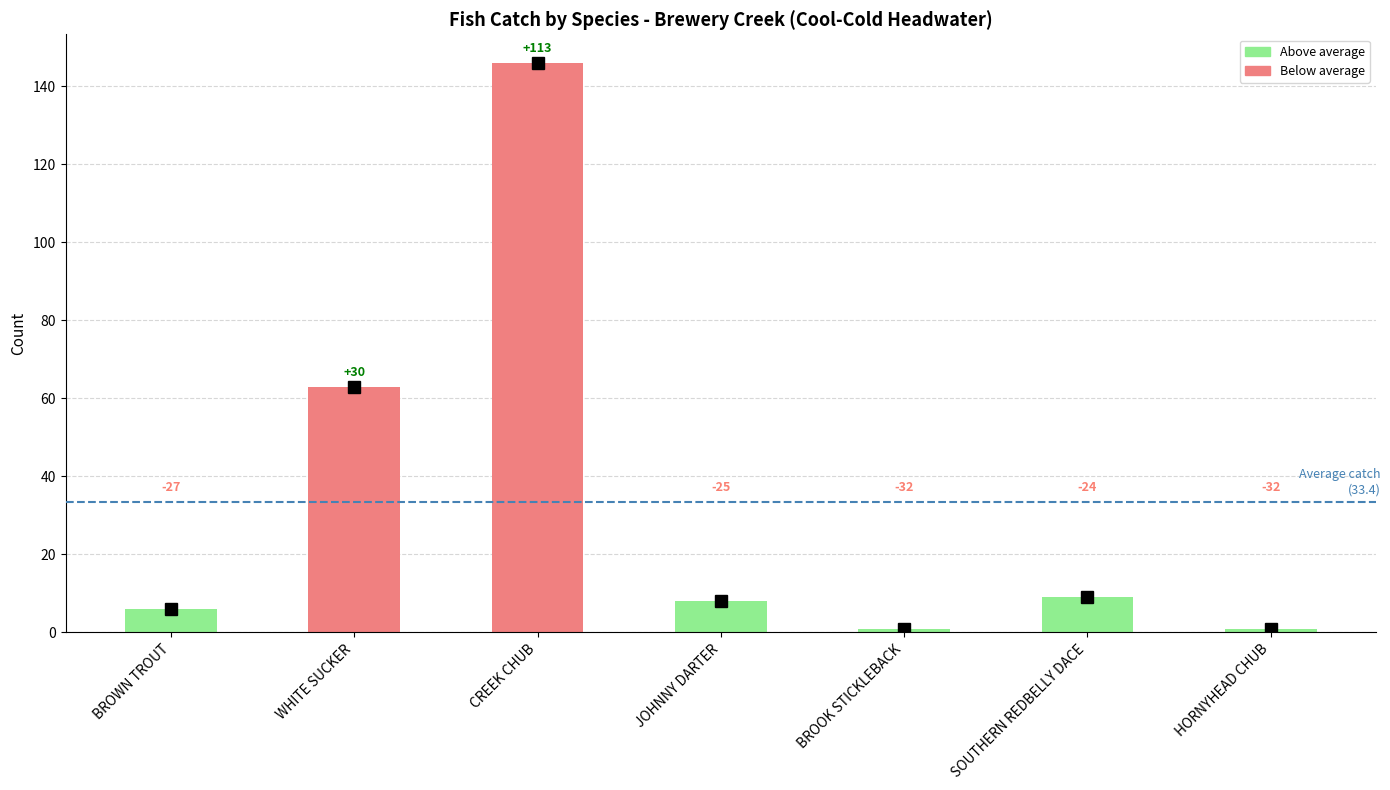

How many bars are there in total?

7